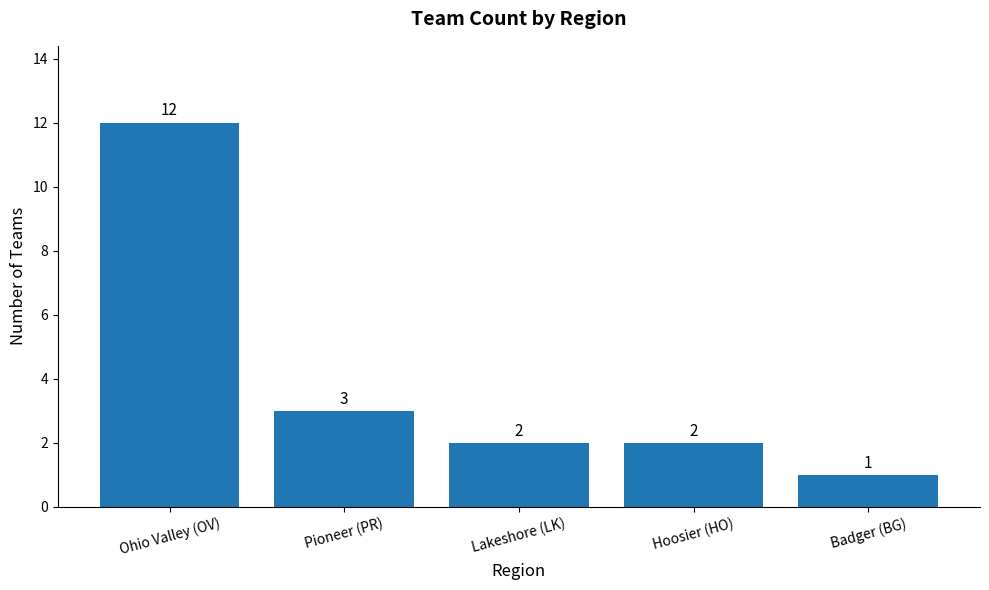

True or false: the data shows 3 at Lakeshore (LK).

False